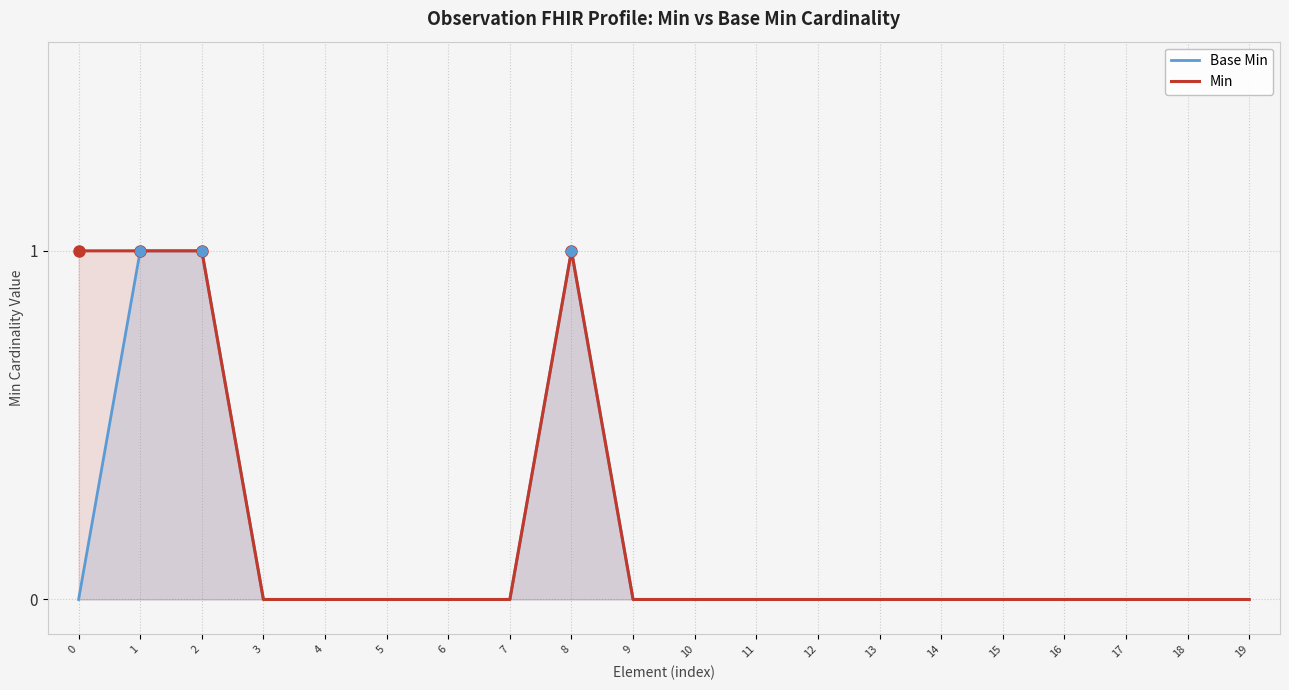

True or false: Min and Base Min intersect in this chart.

False